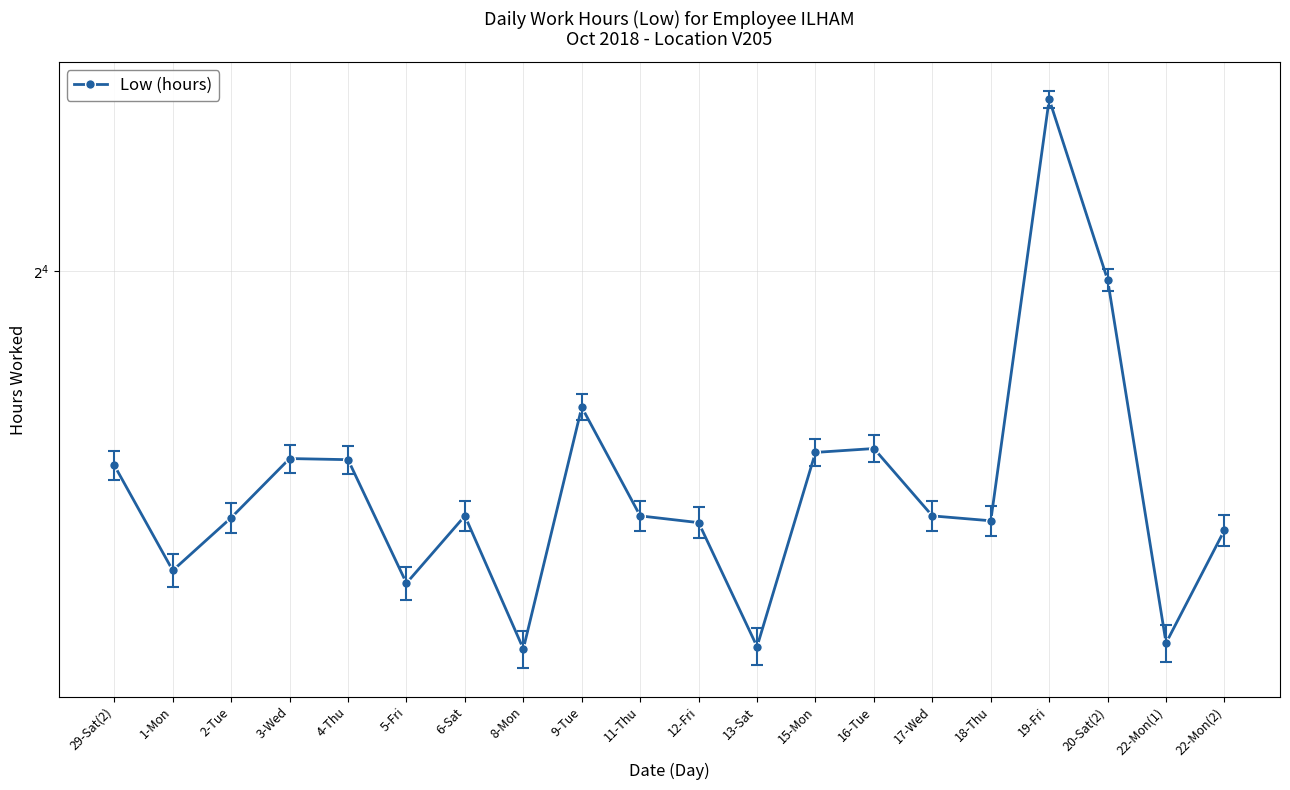

Approximately how many times larger is the value at 29-Sat(2) compared to 19-Fri?

0.6